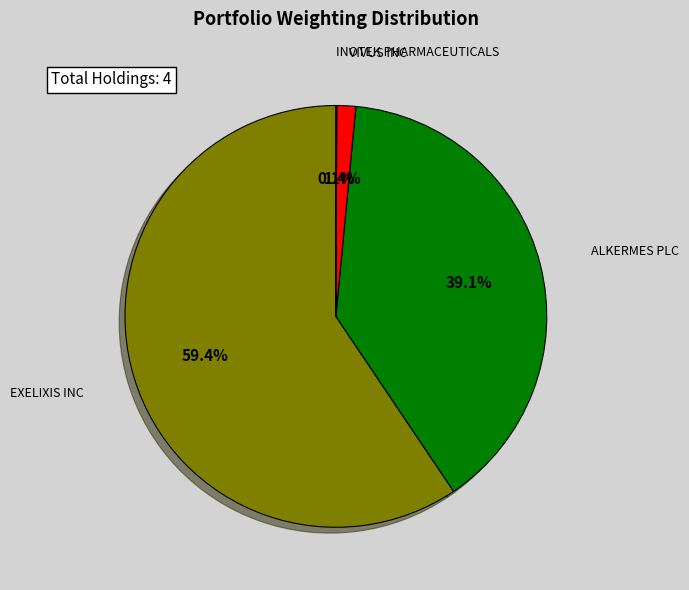

Is there any slice that represents more than half of the pie?

Yes